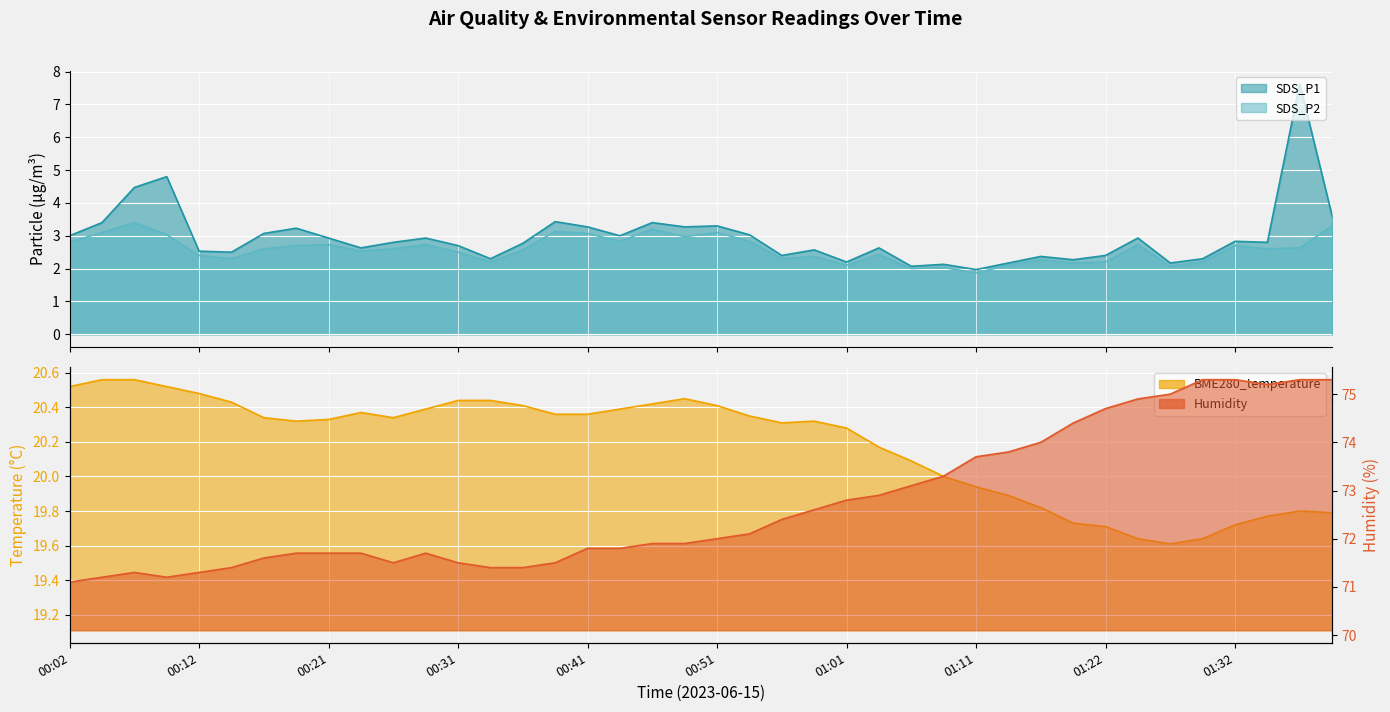

Reading right to left, extract all data points from this chart.

SDS_P1: 3.6	7.6	2.8	2.8	2.3	2.2	2.9	2.4	2.3	2.4	2.2	2.0	2.1	2.1	2.6	2.2	2.6	2.4	3.0	3.3	3.3	3.4	3.0	3.3	3.4	2.8	2.3	2.7	2.9	2.8	2.6	2.9	3.2	3.1	2.5	2.5	4.8	4.5	3.4	3.0
SDS_P2: 3.3	2.6	2.6	2.7	2.2	2.1	2.7	2.2	2.2	2.3	2.1	1.9	2.0	2.0	2.4	2.1	2.4	2.3	2.8	3.1	3.0	3.2	2.8	3.1	3.1	2.6	2.2	2.5	2.7	2.6	2.5	2.7	2.7	2.6	2.3	2.4	3.0	3.4	3.1	2.8
BME280_temperature: 19.8	19.8	19.8	19.7	19.6	19.6	19.6	19.7	19.7	19.8	19.9	19.9	20.0	20.1	20.2	20.3	20.3	20.3	20.4	20.4	20.4	20.4	20.4	20.4	20.4	20.4	20.4	20.4	20.4	20.3	20.4	20.3	20.3	20.3	20.4	20.5	20.5	20.6	20.6	20.5
Humidity: 75.3	75.3	75.2	75.3	75.3	75.0	74.9	74.7	74.4	74.0	73.8	73.7	73.3	73.1	72.9	72.8	72.6	72.4	72.1	72.0	71.9	71.9	71.8	71.8	71.5	71.4	71.4	71.5	71.7	71.5	71.7	71.7	71.7	71.6	71.4	71.3	71.2	71.3	71.2	71.1